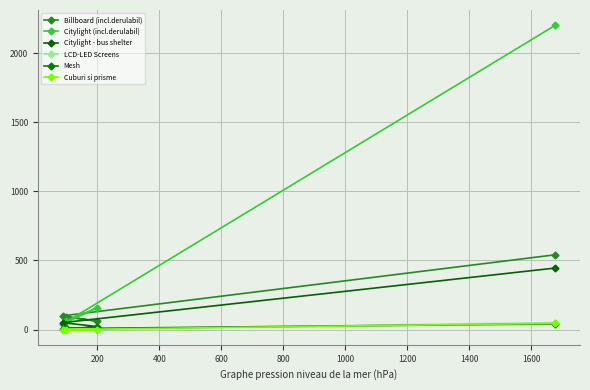

True or false: LCD-LED Screens and Billboard (incl.derulabil) cross at least once.

False